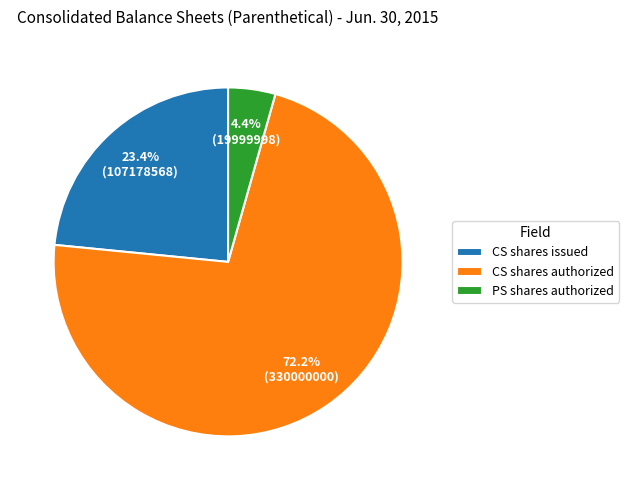

Combined, do CS shares authorized and PS shares authorized account for over 50%?

Yes